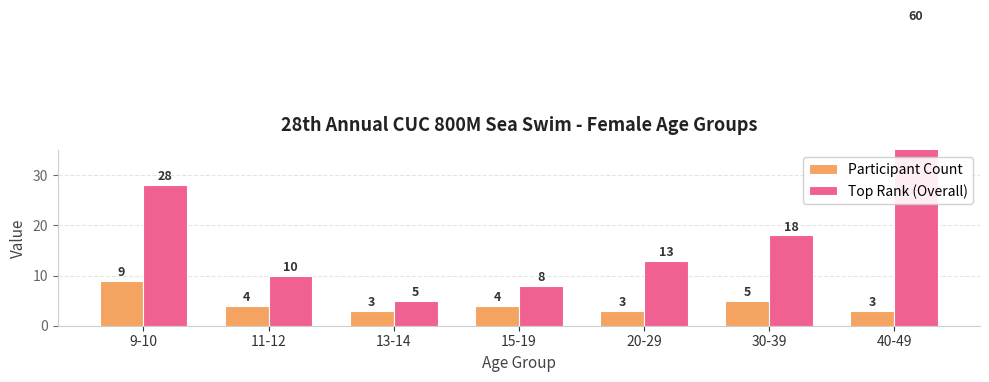

Rank the categories by Participant Count value from highest to lowest.

9-10, 30-39, 11-12, 15-19, 13-14, 20-29, 40-49